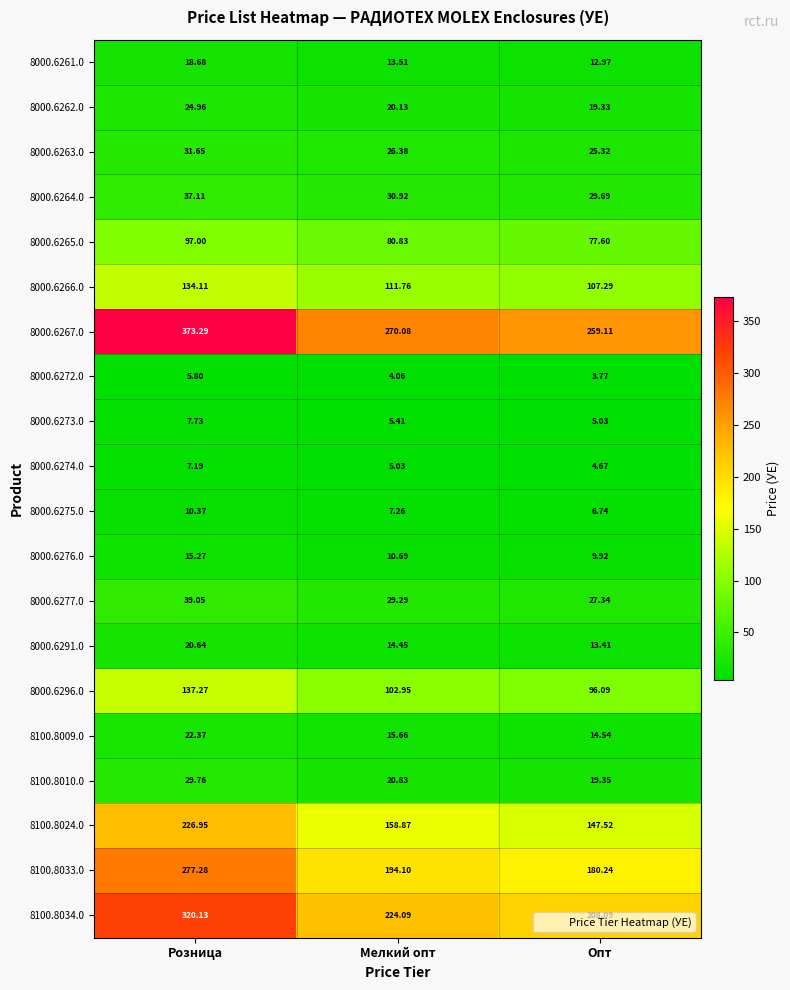

At Мелкий опт, list the series in order from largest to smallest.

8000.6267.0, 8100.8034.0, 8100.8033.0, 8100.8024.0, 8000.6266.0, 8000.6296.0, 8000.6265.0, 8000.6264.0, 8000.6277.0, 8000.6263.0, 8100.8010.0, 8000.6262.0, 8100.8009.0, 8000.6291.0, 8000.6261.0, 8000.6276.0, 8000.6275.0, 8000.6273.0, 8000.6274.0, 8000.6272.0